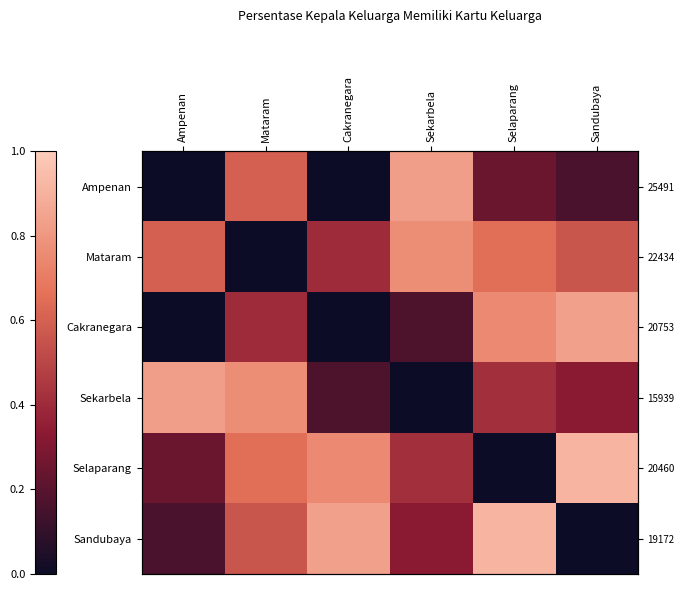

What is the average value of the Sandubaya series?

0.5